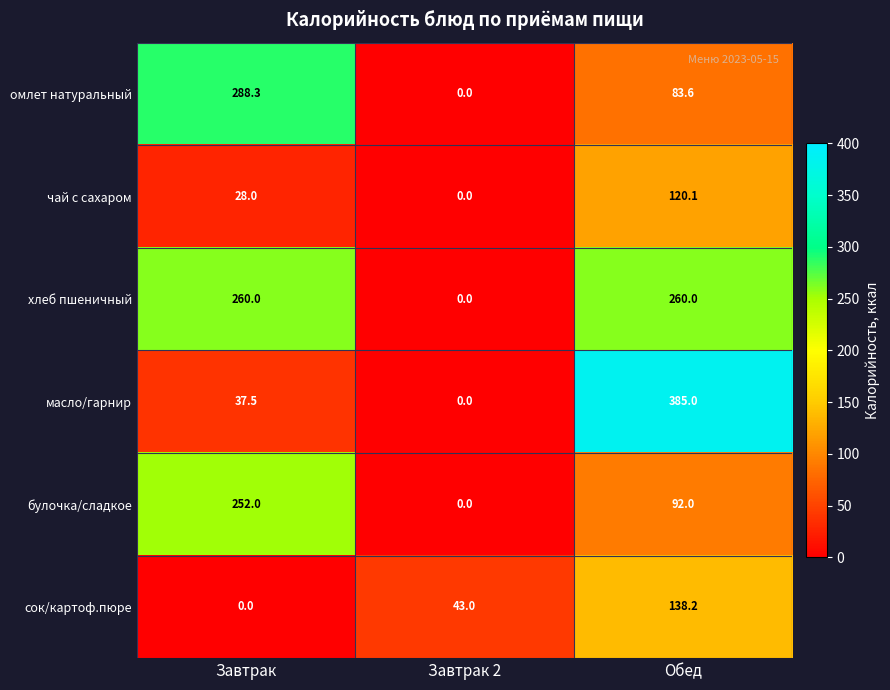

True or false: сок/картоф.пюре has a value of 0.0 at Завтрак.

True